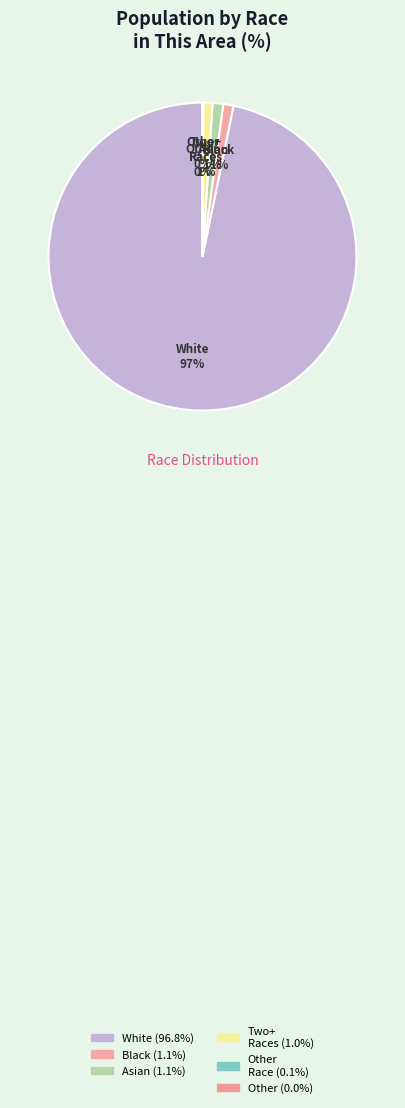

To the nearest percent, what is the difference between the Two or More Races and White alone slice percentages?

96%